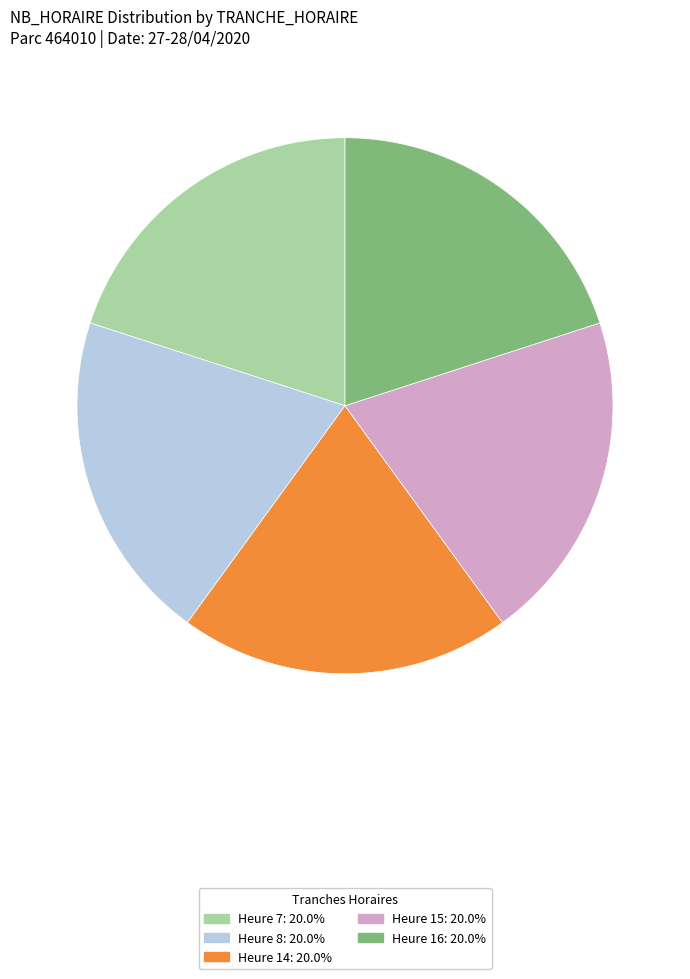

Does any single category account for the majority?

No